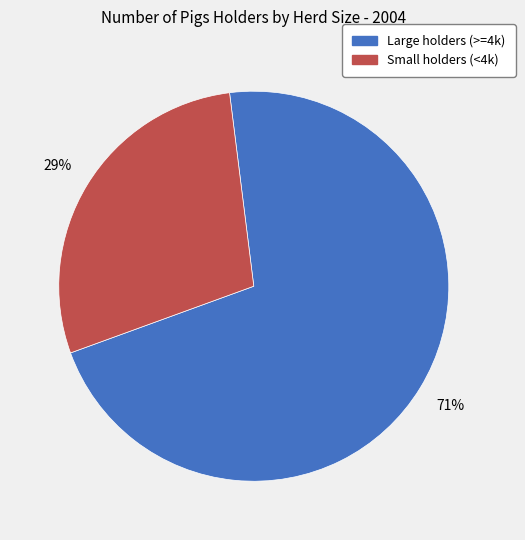

To the nearest percent, what is the average slice percentage?

50%